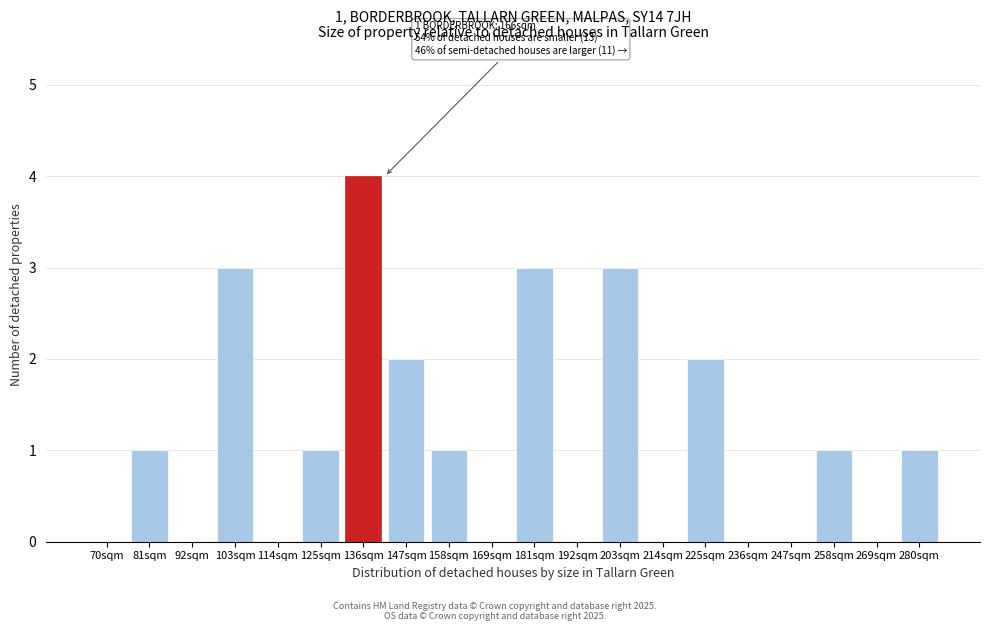

Reading left to right, list all the values displayed in this chart.

70sqm=0	81sqm=1	92sqm=0	103sqm=3	114sqm=0	125sqm=1	136sqm=4	147sqm=2	158sqm=1	169sqm=0	181sqm=3	192sqm=0	203sqm=3	214sqm=0	225sqm=2	236sqm=0	247sqm=0	258sqm=1	269sqm=0	280sqm=1